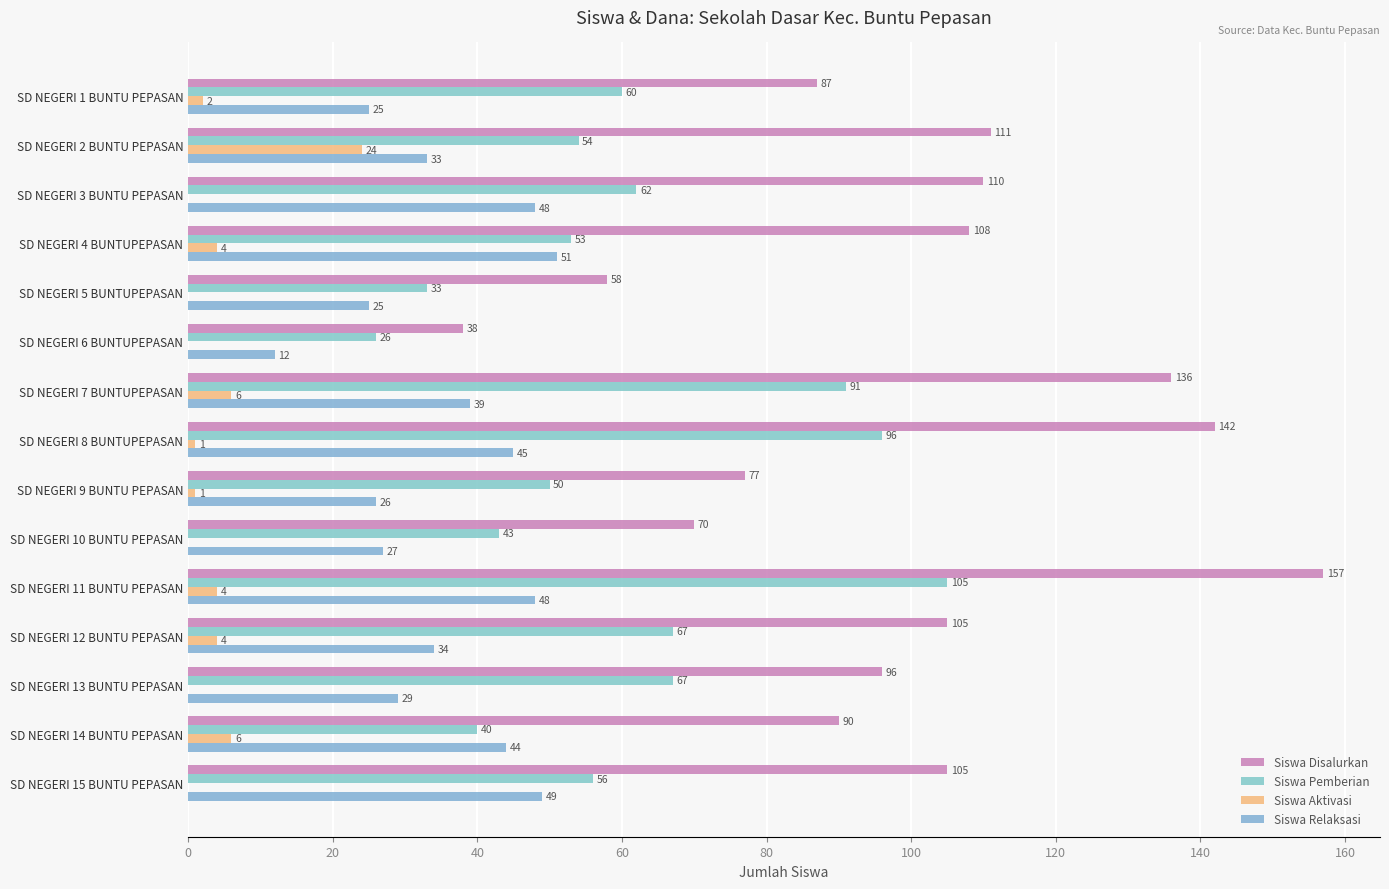

How many positive values does the Siswa Aktivasi series have?

9